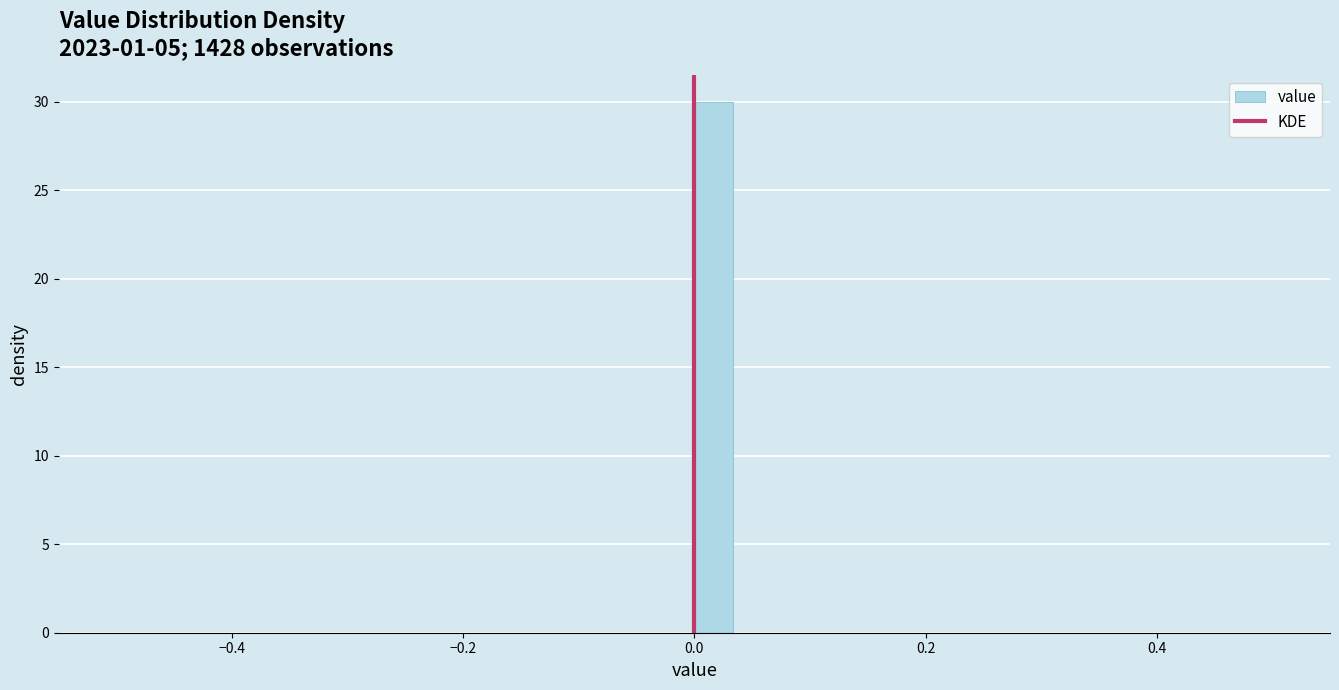

Read against the x-axis, roughly where is the centre of the tallest bar?

0.02